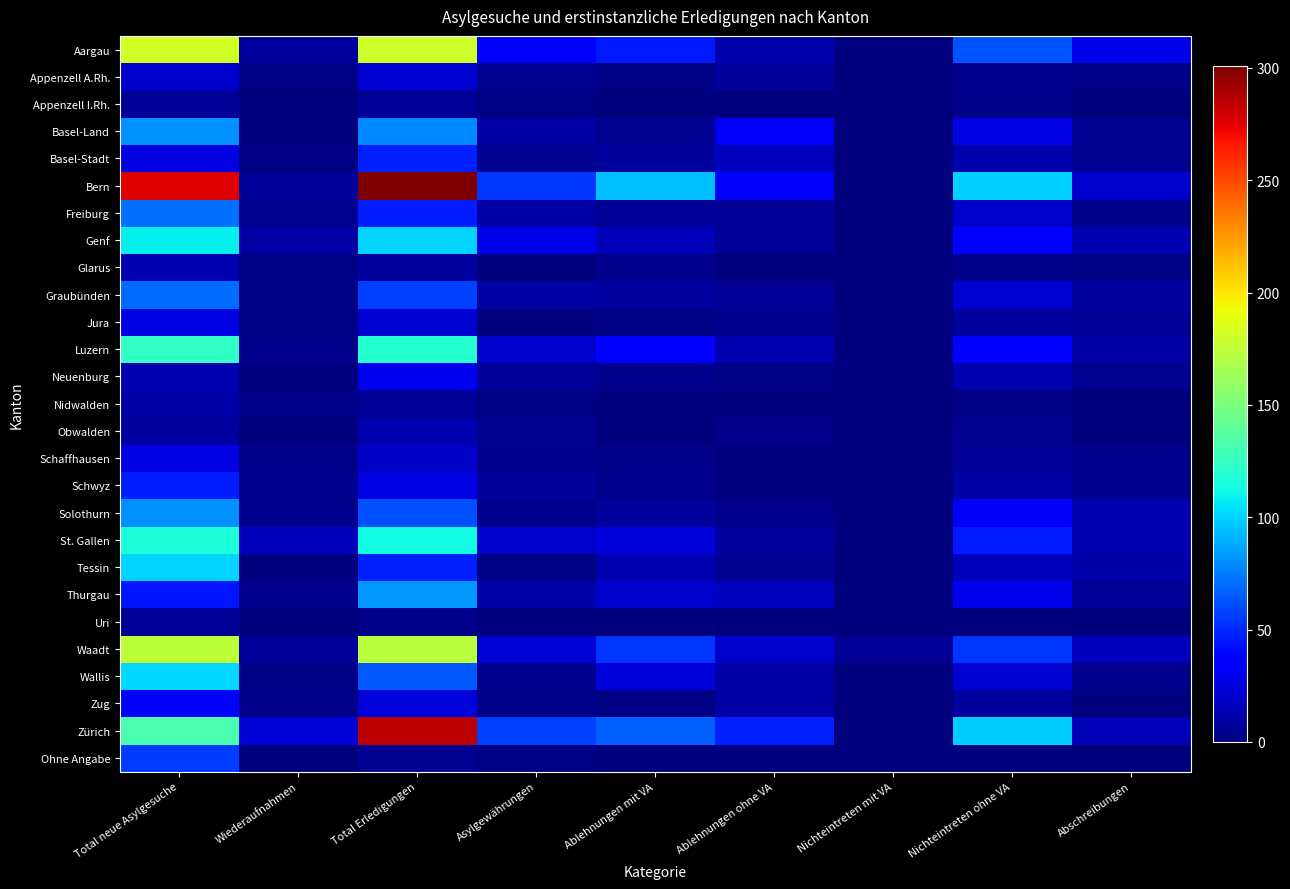

What is the total value across all series at Wiederaufnahmen?

117